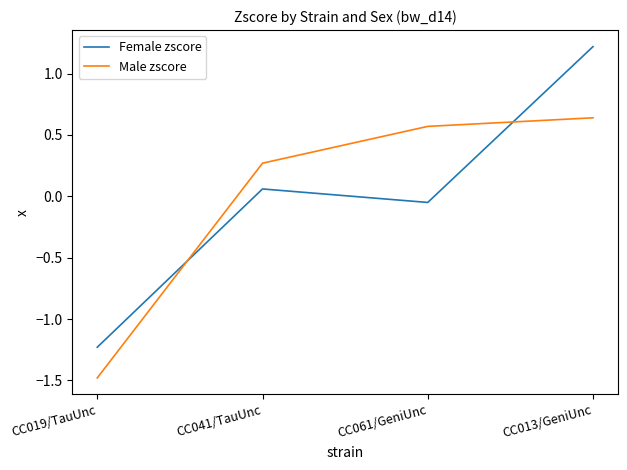

Rank the categories by Female zscore value from lowest to highest.

CC019/TauUnc, CC061/GeniUnc, CC041/TauUnc, CC013/GeniUnc